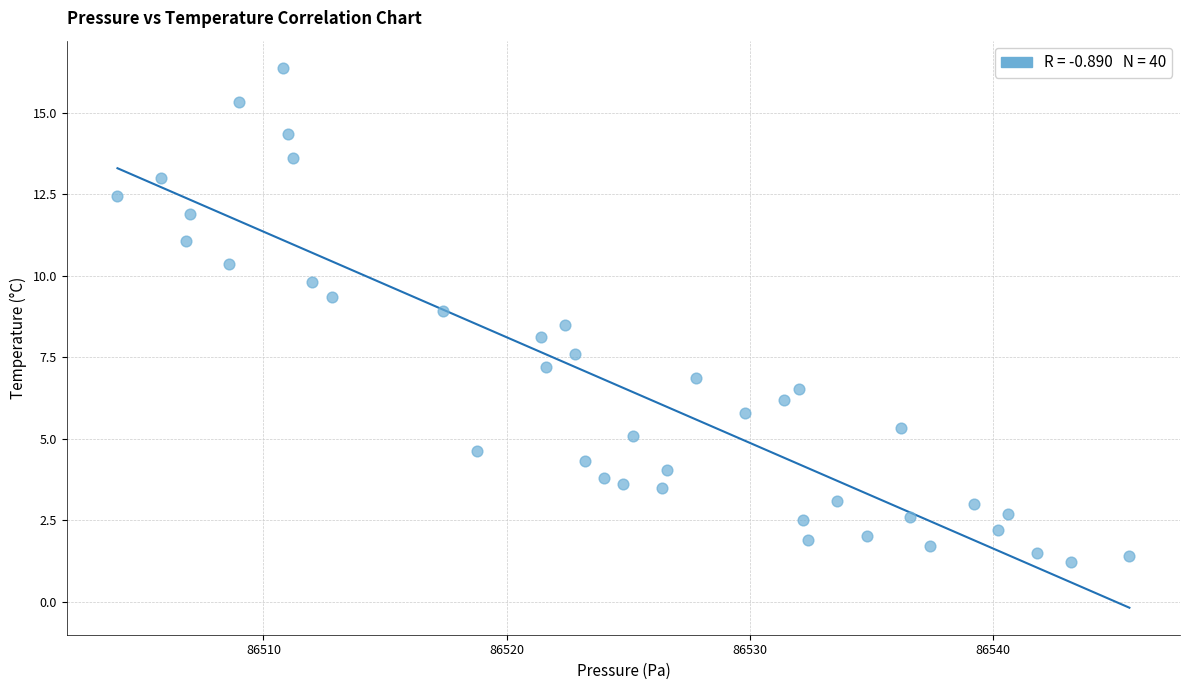

What is the range of X values (max minus min)?

41.6